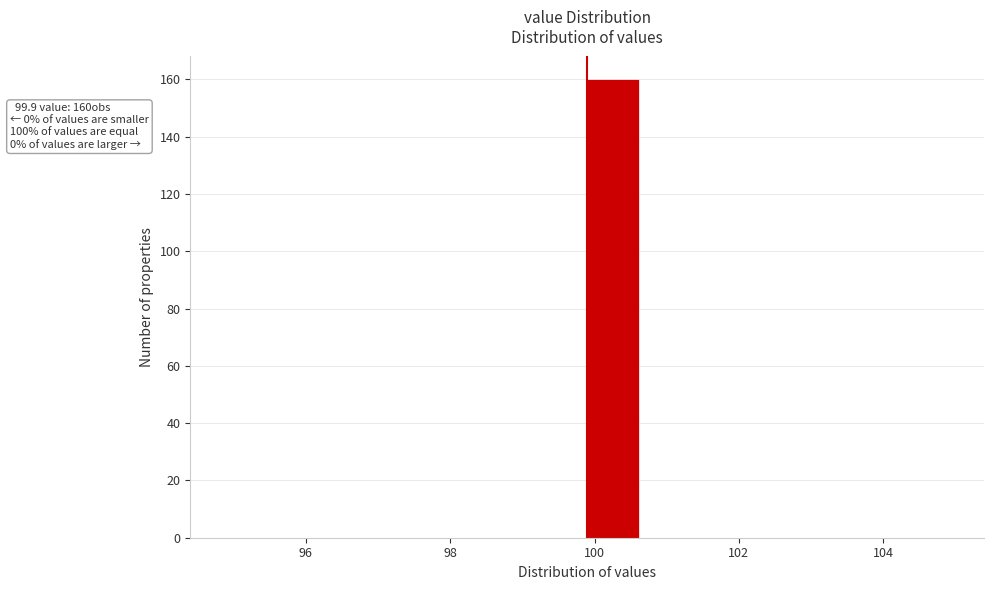

Read against the x-axis, roughly where is the centre of the tallest bar?

100.2